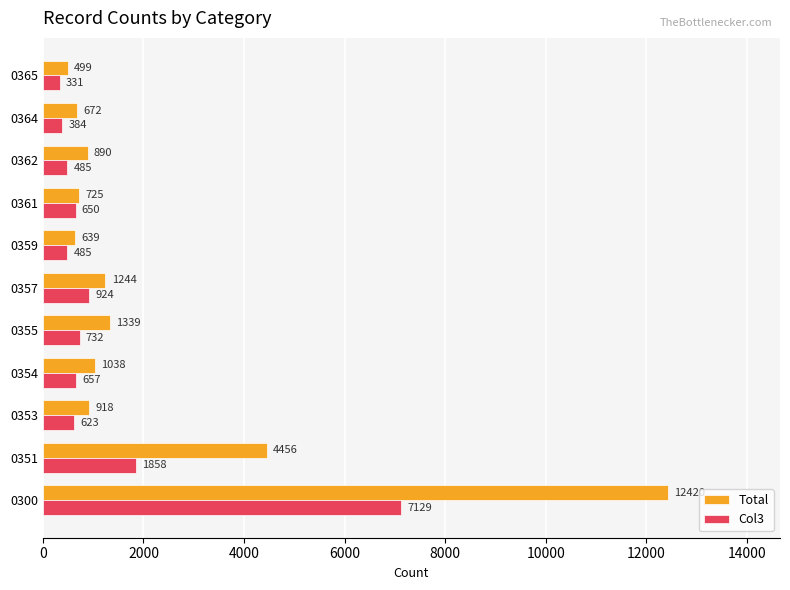

What is the difference between the maximum and second lowest values in the Col3 series?

6745